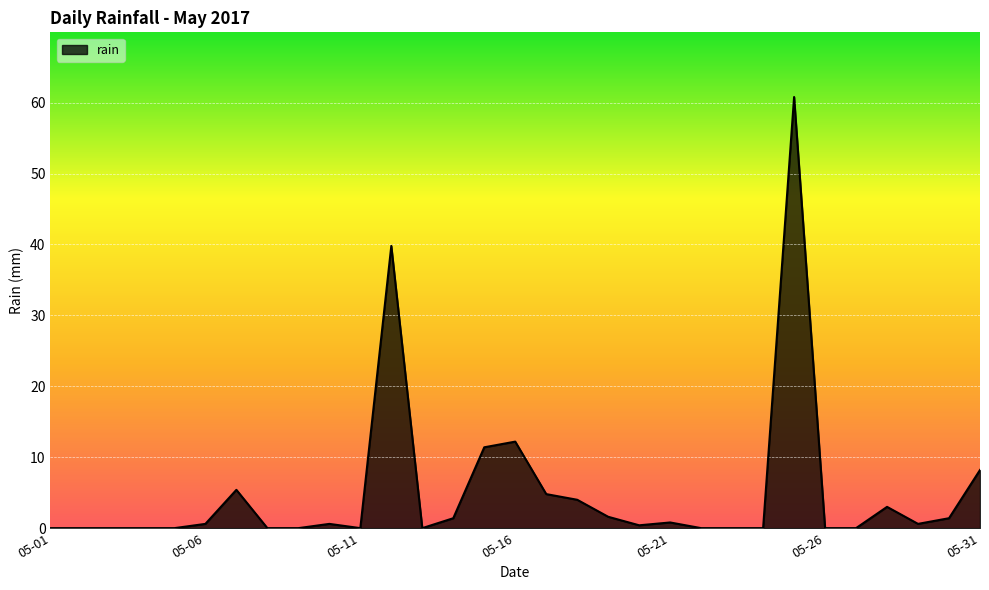

How many distinct data groups are displayed?

1